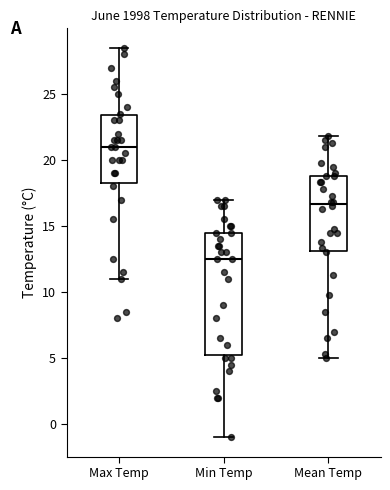

Comparing the boxes themselves (not the whiskers), which one is the tallest?

Min Temp